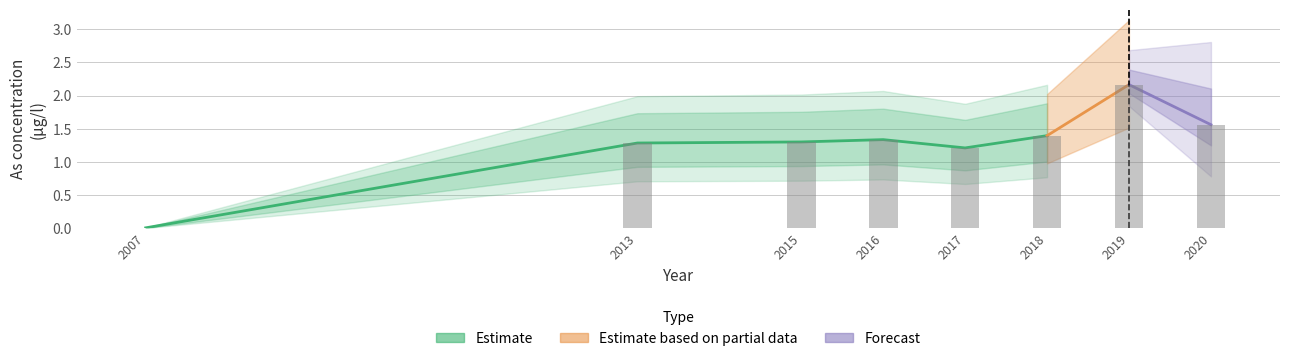

What is the value of the 8th bar from the left?

1.6